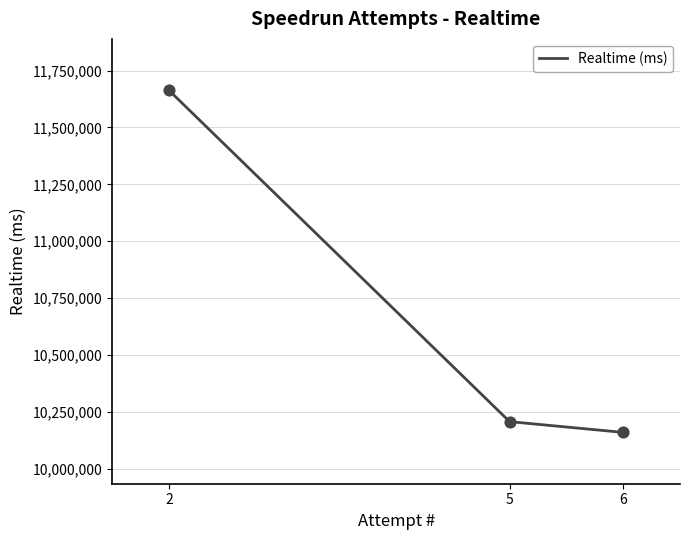

Approximately how many times larger is the value at 5 compared to 6?

1.0